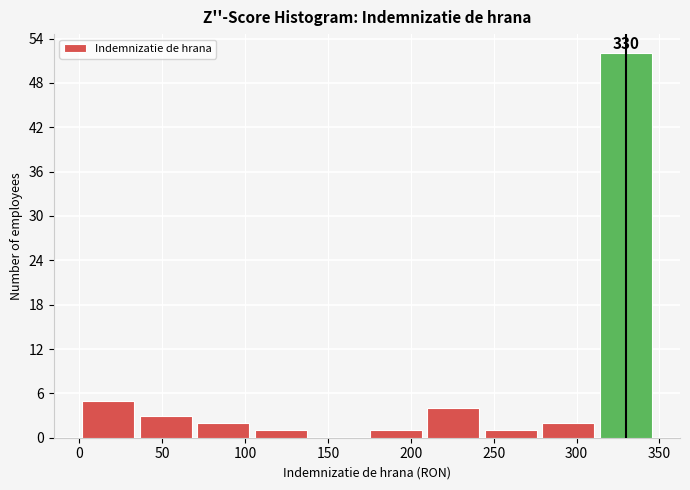

Over which range of the x-axis is the bar tallest?

310 to 345